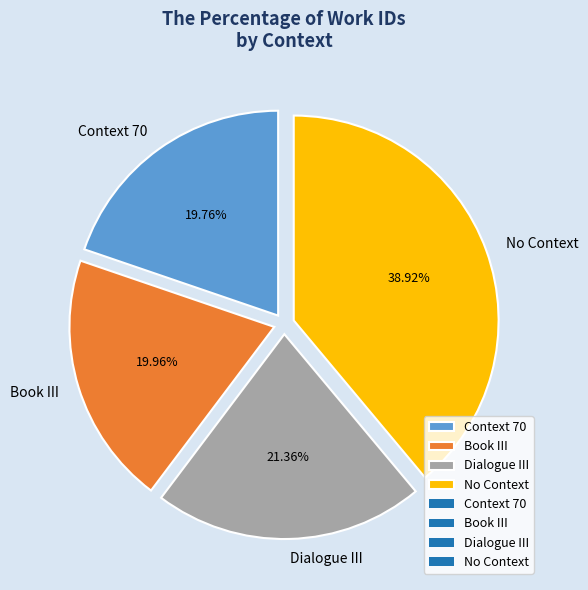

True or false: Context 70 accounts for 20% of the total.

True